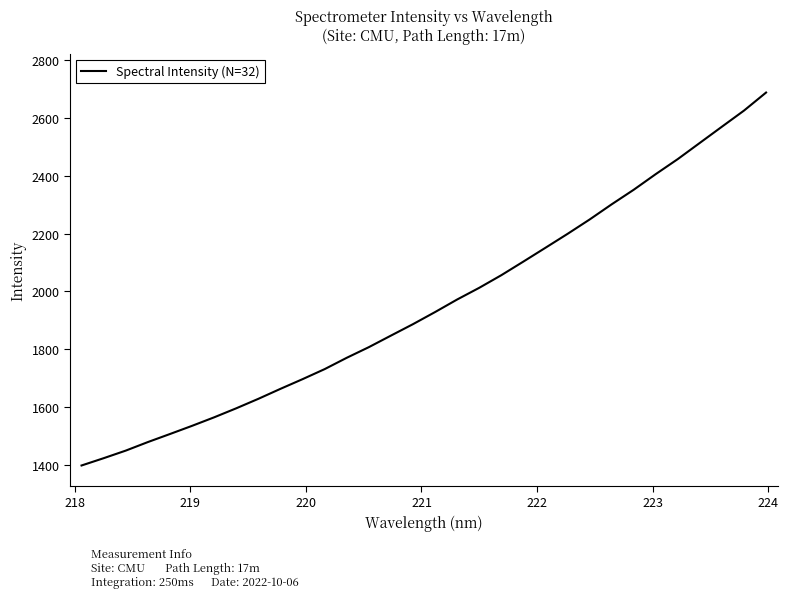

What is the difference between the maximum and minimum values?

1290.8